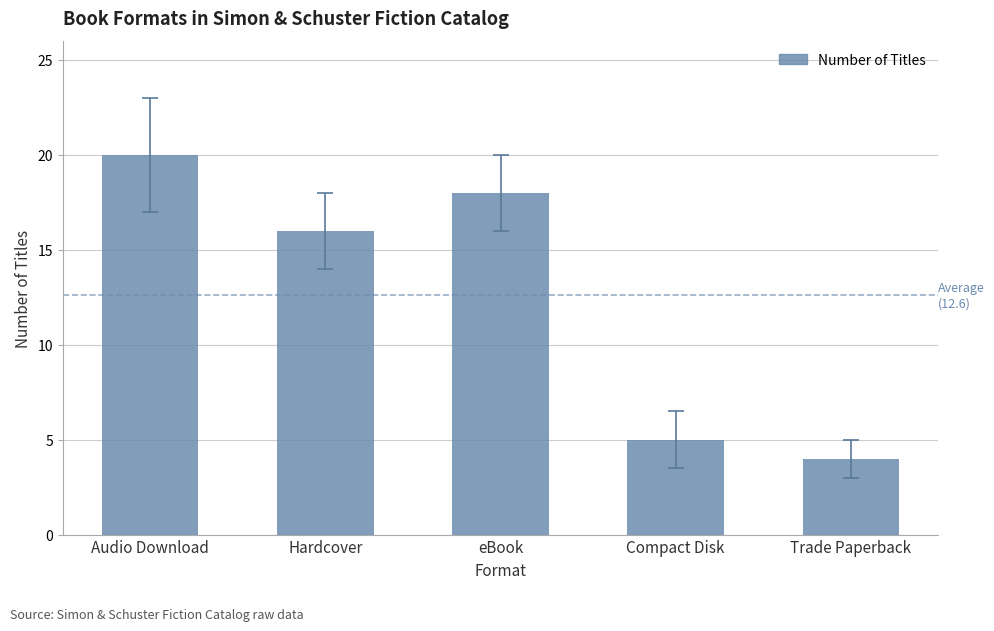

Does the chart contain any negative values?

No